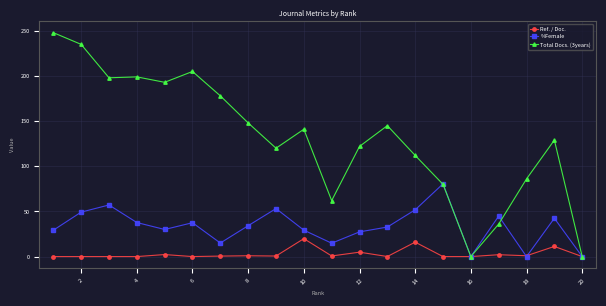

True or false: %Female has more than 0 interior local peaks.

True